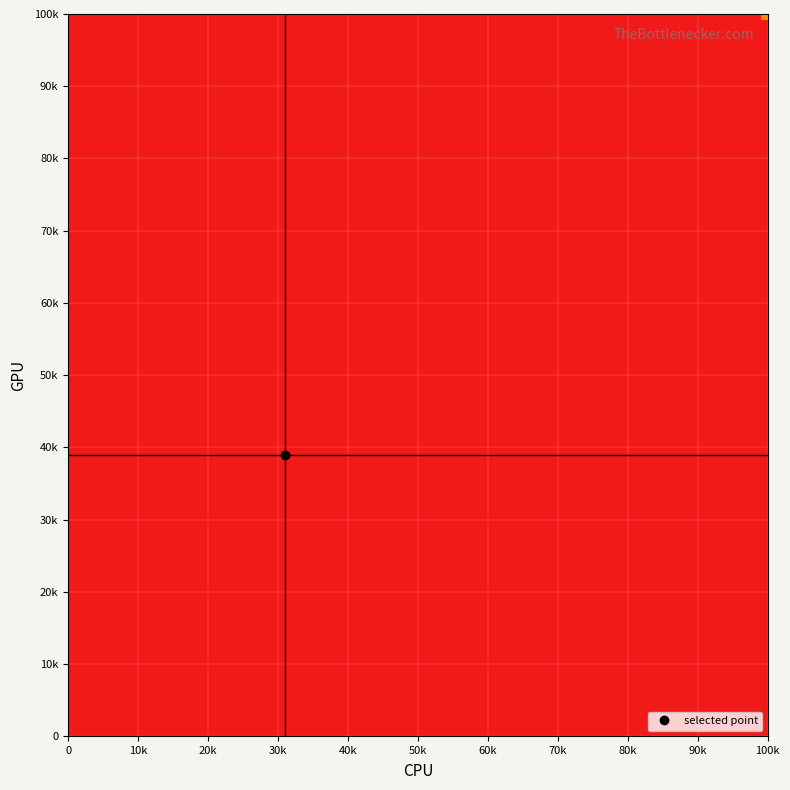

What is the greatest value displayed?

45